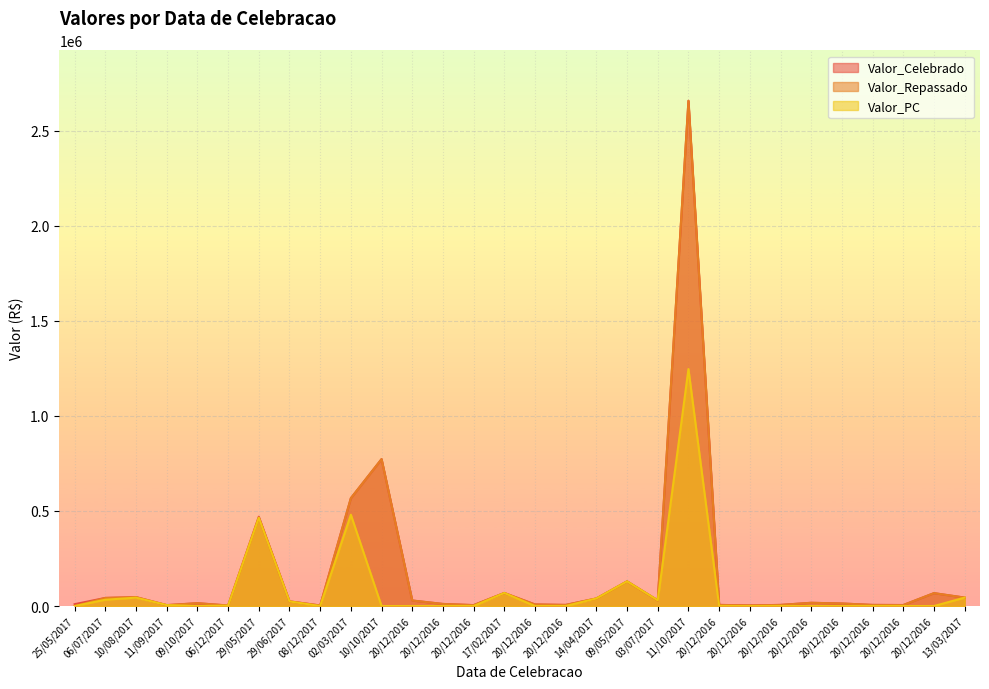

Where is the first local maximum for Valor_Celebrado?

10/08/2017